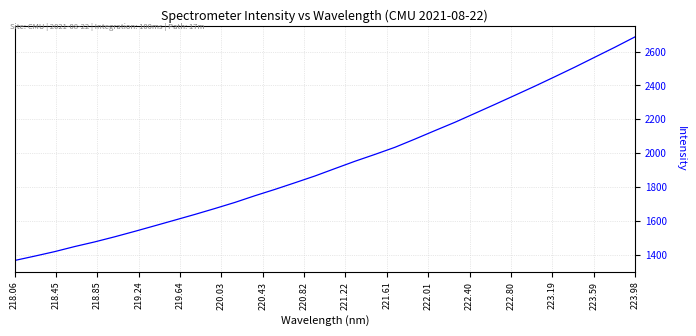

What is the maximum value shown in the chart?

2686.6